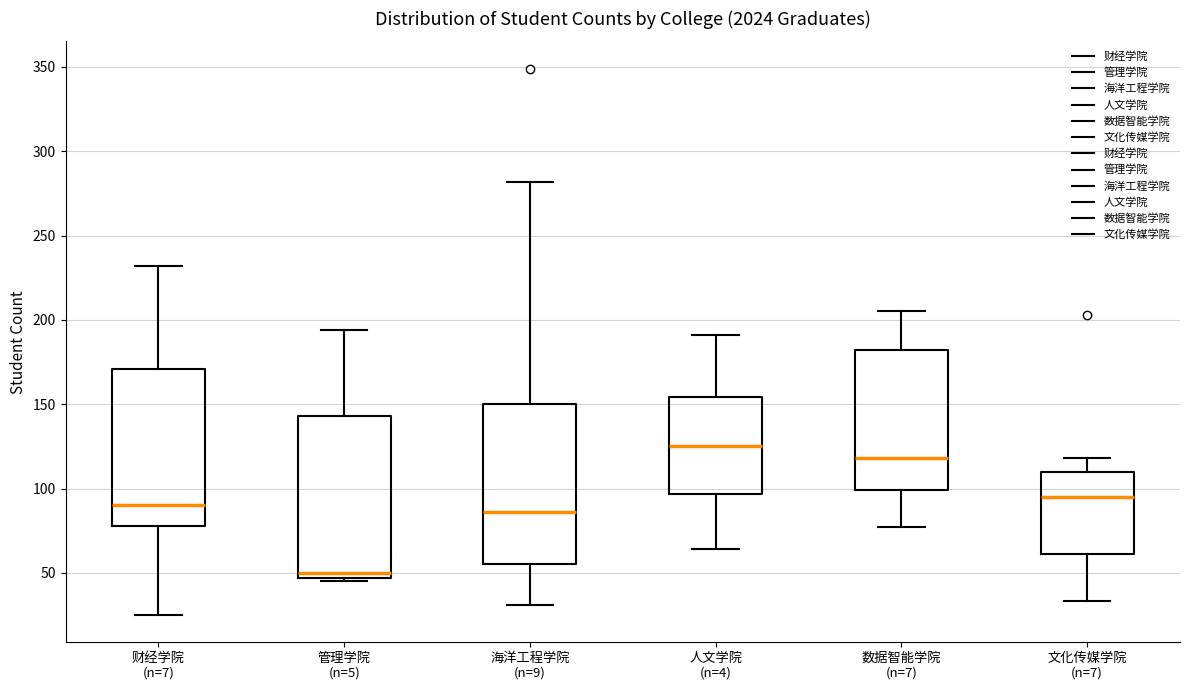

Which box's median line is the highest?

人文学院 (n=4)